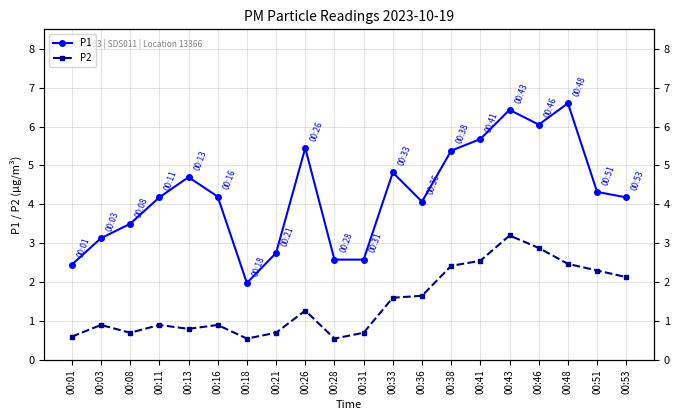

At which category does the chart reach its minimum across all series?

00:18